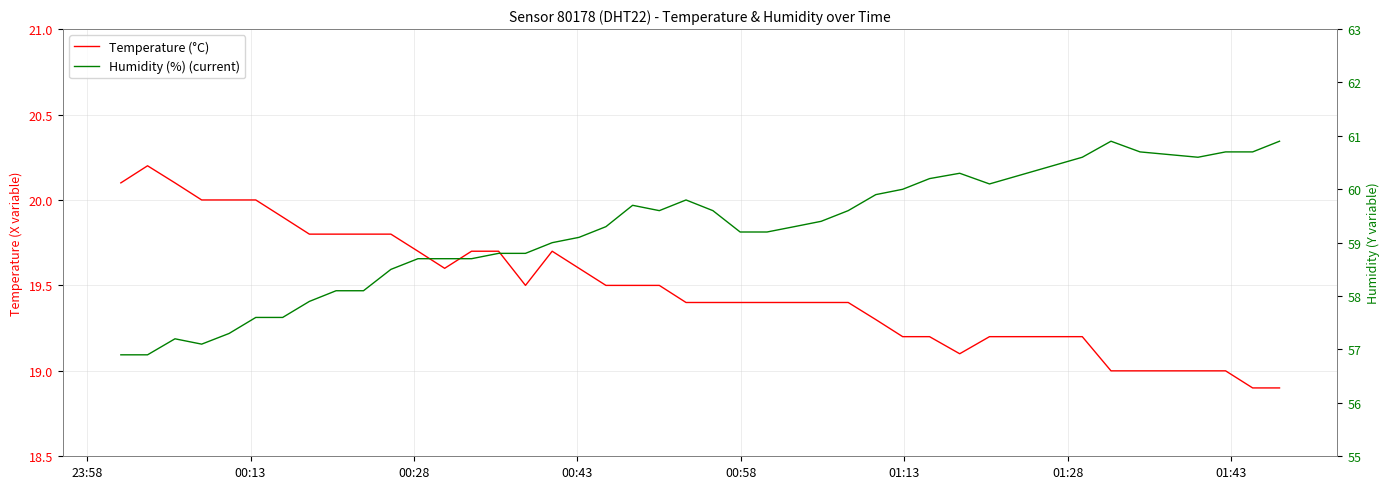

True or false: Humidity (%) (current) has a value of 35.1 at 35.

False